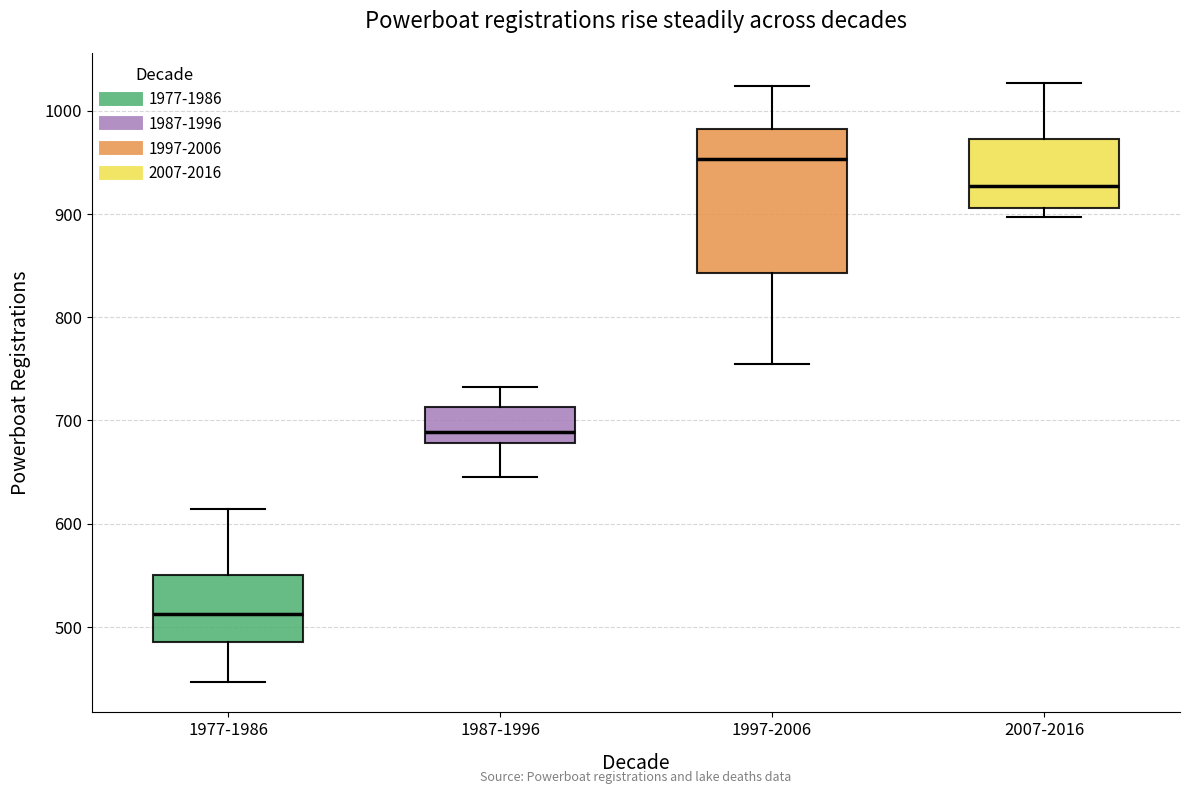

Which box has the lowest median line?

1977-1986